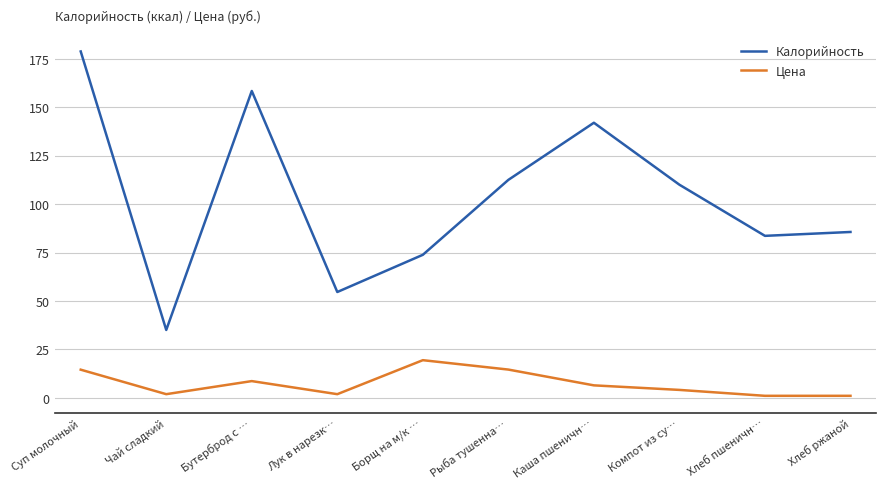

At which label is Цена closest to 10?

Бутерброд с …